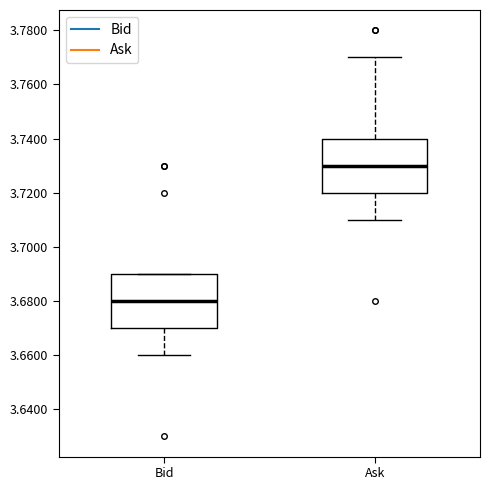

Reading left to right, read every box against the y-axis: the position of its median line, the range the box covers, and the ends of its whiskers. The values are not printed on the chart, so give them approximately, as read against the axis.

Bid: median 3.68, box 3.67 to 3.69, whiskers 3.66 to 3.69
Ask: median 3.73, box 3.72 to 3.74, whiskers 3.71 to 3.77